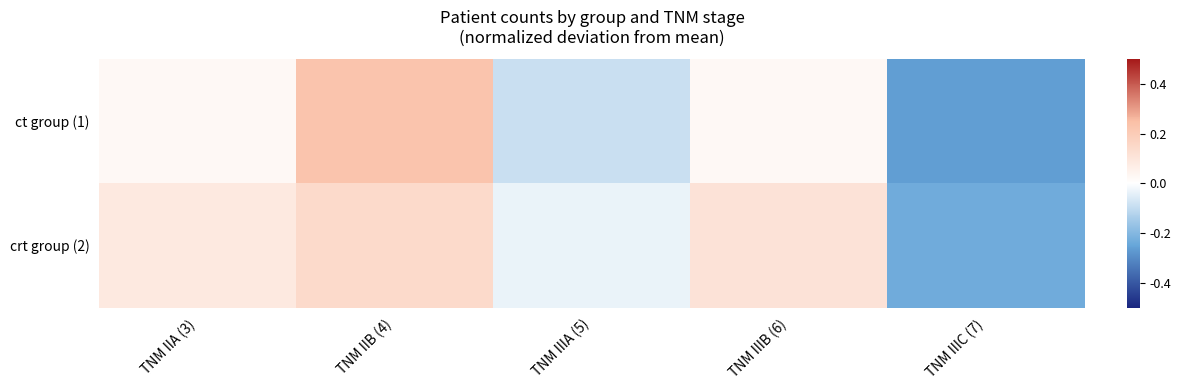

Which series has the largest total across all categories?

crt group (2)